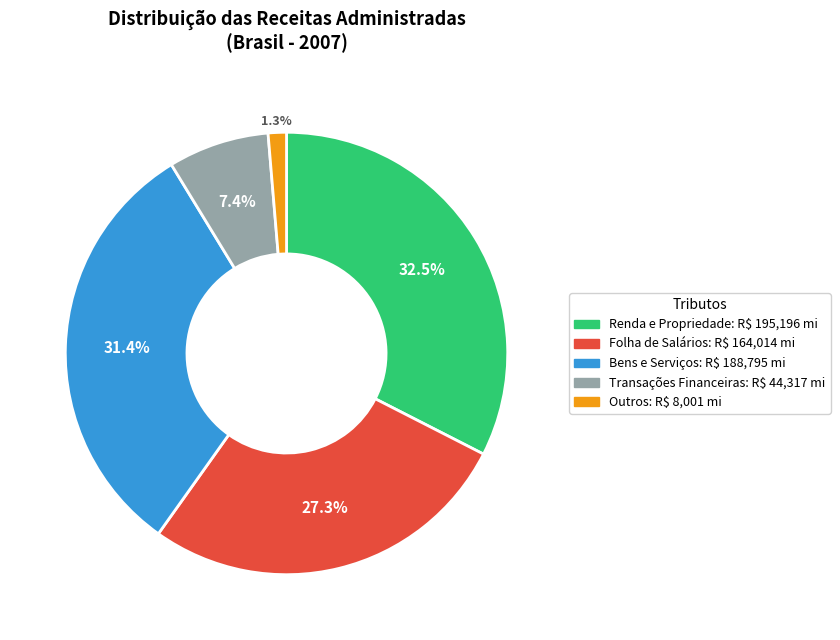

What percentage is the Folha de Salários slice, to the nearest percent?

27%